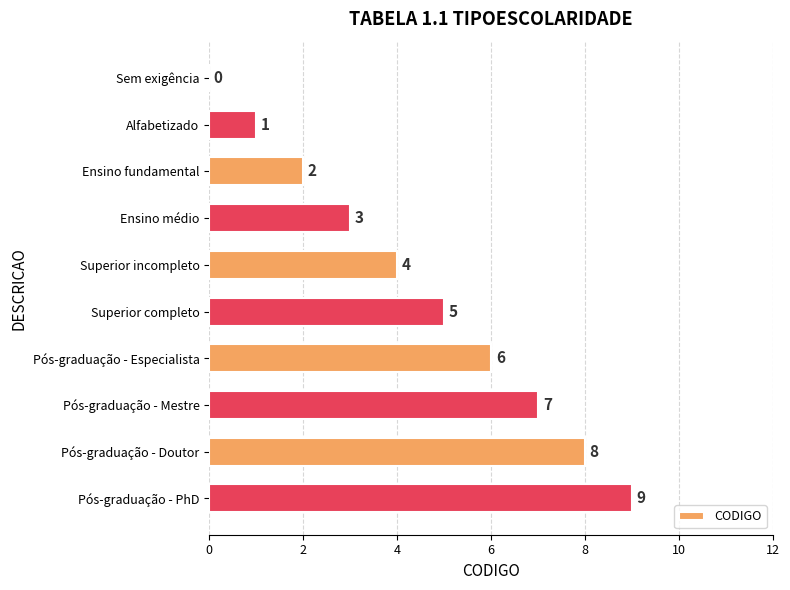

The value at Ensino médio is 5. True or false?

False